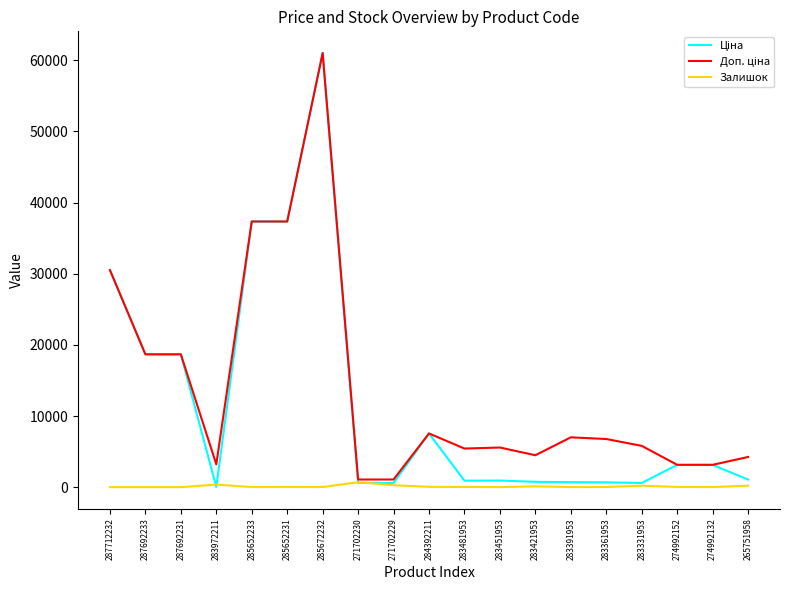

What is the maximum value shown in the chart?

61024.7